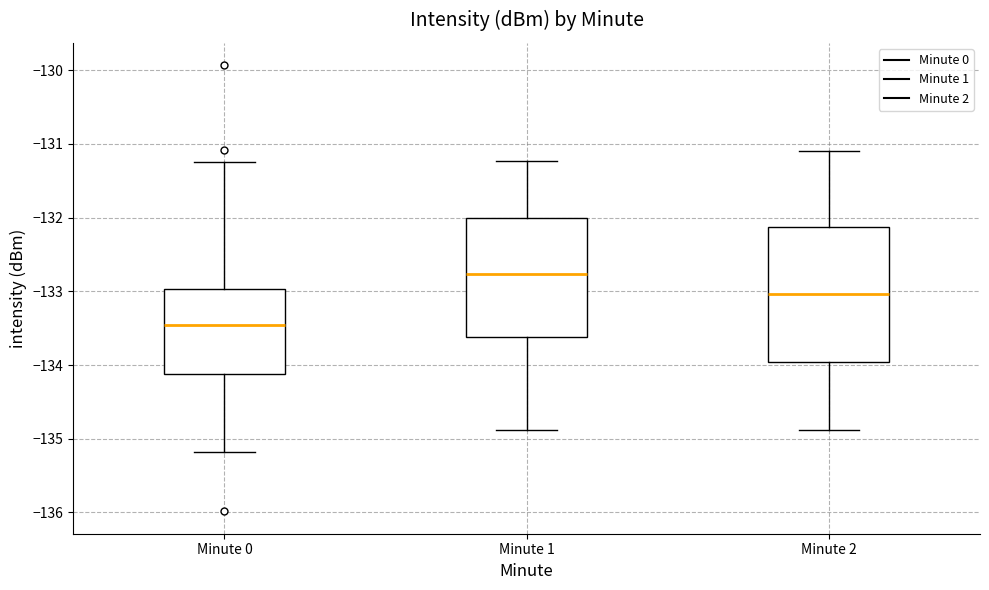

Reading left to right, transcribe this box plot: for each box, give where its median line is, the range the box spans, and where its two whiskers end, as read against the y-axis. The values are not printed on the chart, so give them approximately, as read against the axis.

Minute 0: median -133.5, box -134.1 to -133.0, whiskers -135.2 to -131.2
Minute 1: median -132.8, box -133.6 to -132.0, whiskers -134.9 to -131.2
Minute 2: median -133.0, box -134.0 to -132.1, whiskers -134.9 to -131.1